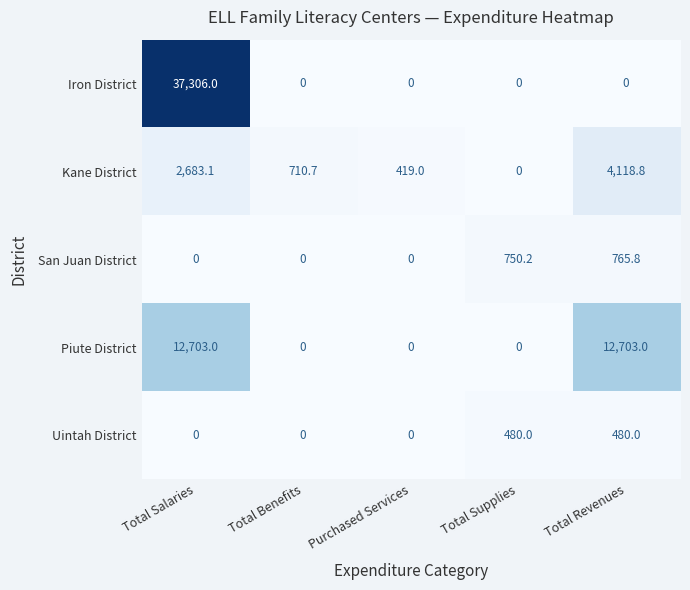

Reading left to right, extract all data points from this chart.

Iron District: Total Salaries=37306.0	Total Benefits=0.0	Purchased Services=0.0	Total Supplies=0.0	Total Revenues=0.0
Kane District: Total Salaries=2683.1	Total Benefits=710.7	Purchased Services=419.0	Total Supplies=0.0	Total Revenues=4118.8
San Juan District: Total Salaries=0.0	Total Benefits=0.0	Purchased Services=0.0	Total Supplies=750.2	Total Revenues=765.8
Piute District: Total Salaries=12703.0	Total Benefits=0.0	Purchased Services=0.0	Total Supplies=0.0	Total Revenues=12703.0
Uintah District: Total Salaries=0.0	Total Benefits=0.0	Purchased Services=0.0	Total Supplies=480.0	Total Revenues=480.0